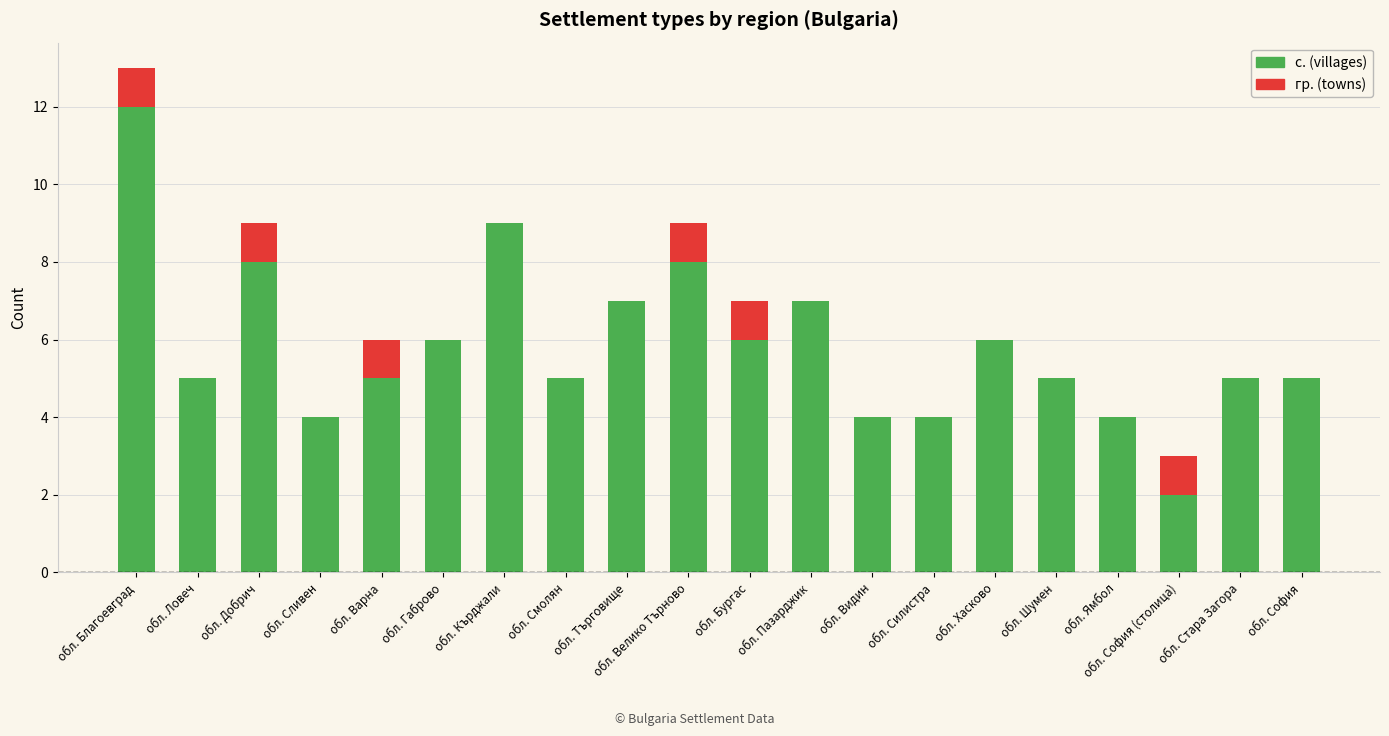

What is the average value of the с. (villages) series?

6